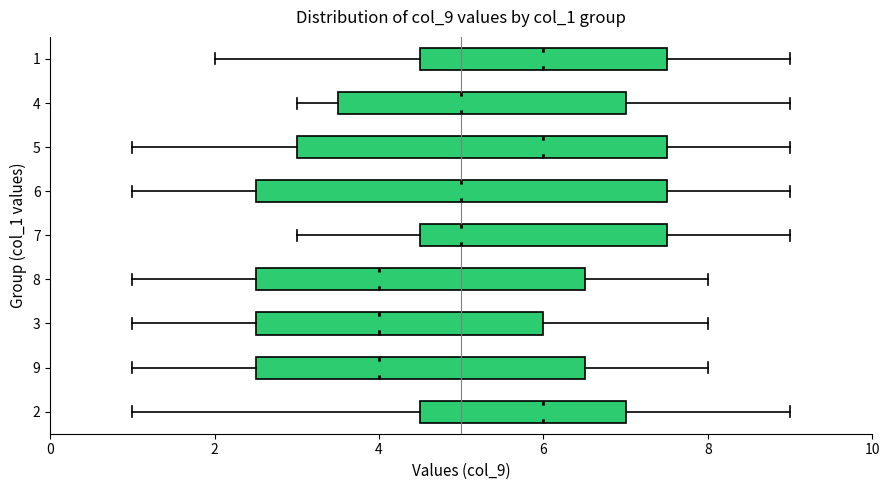

Where is the left edge of the box at y = 1 on the x-axis? The values are not printed on the chart, so give them approximately, as read against the axis.

4.6